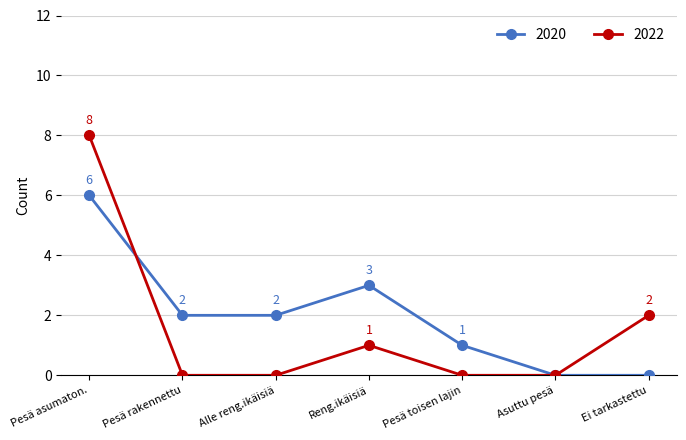

How many interior local peaks does the 2022 series have?

1